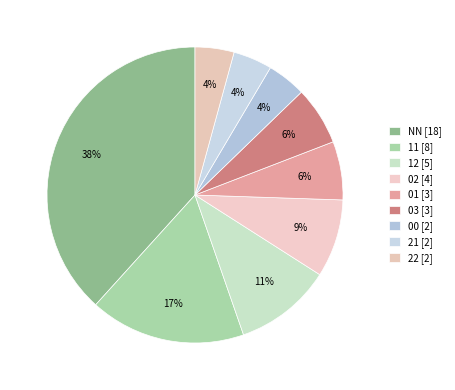

To the nearest percent, what is the average slice percentage?

11%